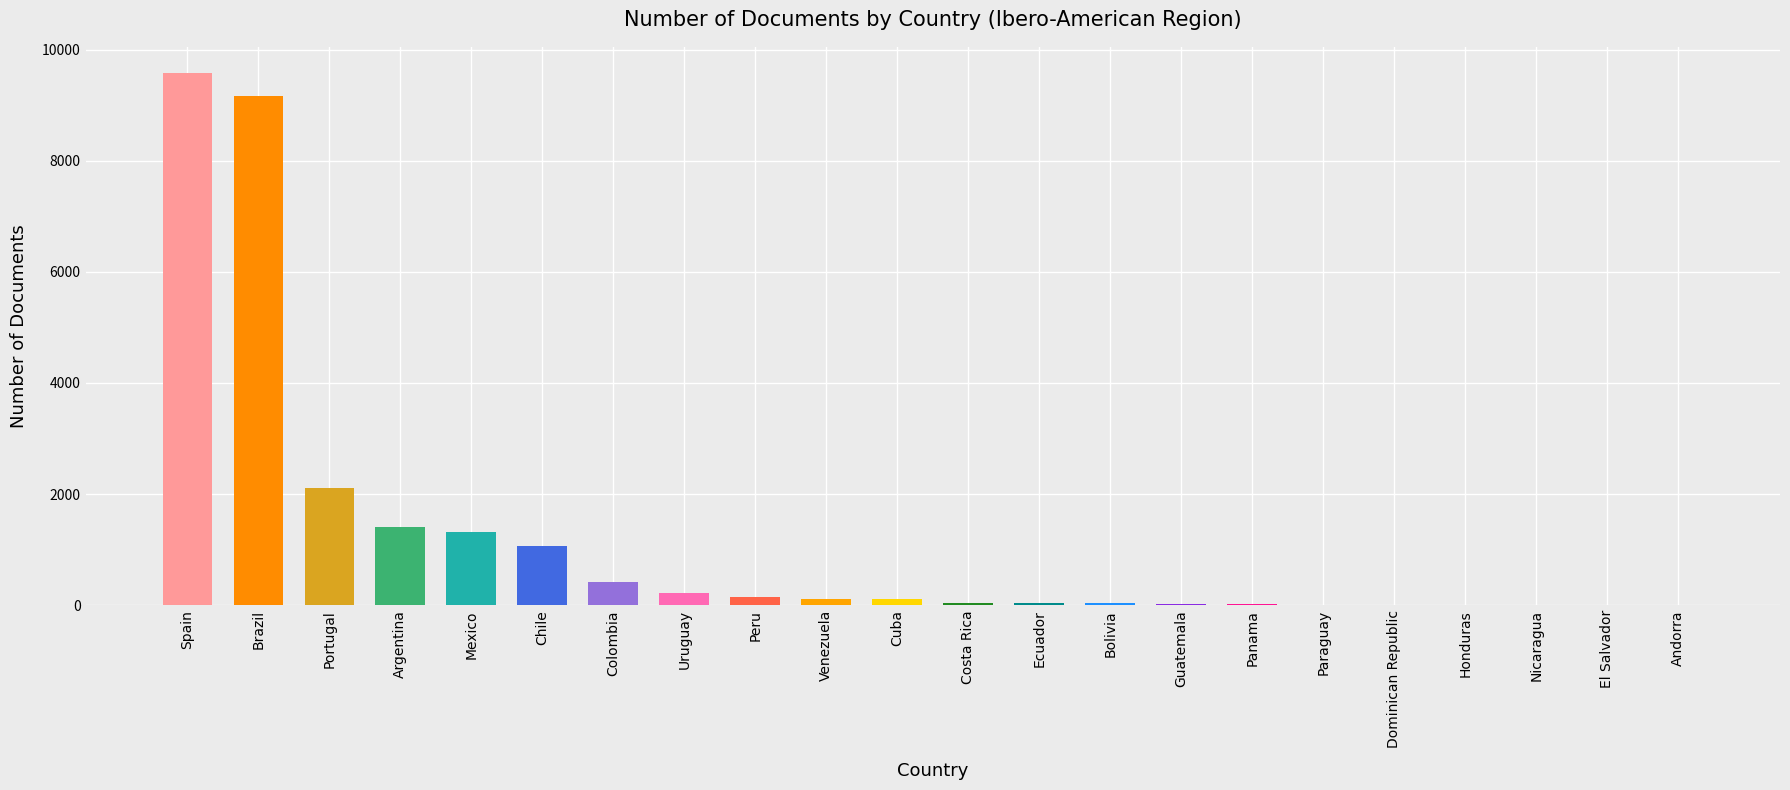

Where is the data nearest to the value 4786?

Portugal